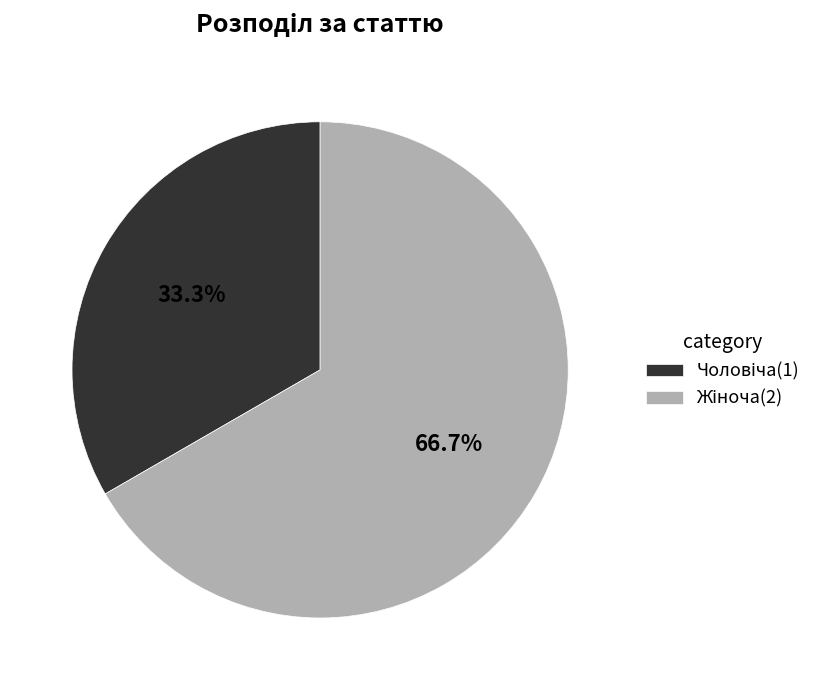

To the nearest percent, what is the difference between the Жіноча and Чоловіча slice percentages?

33%